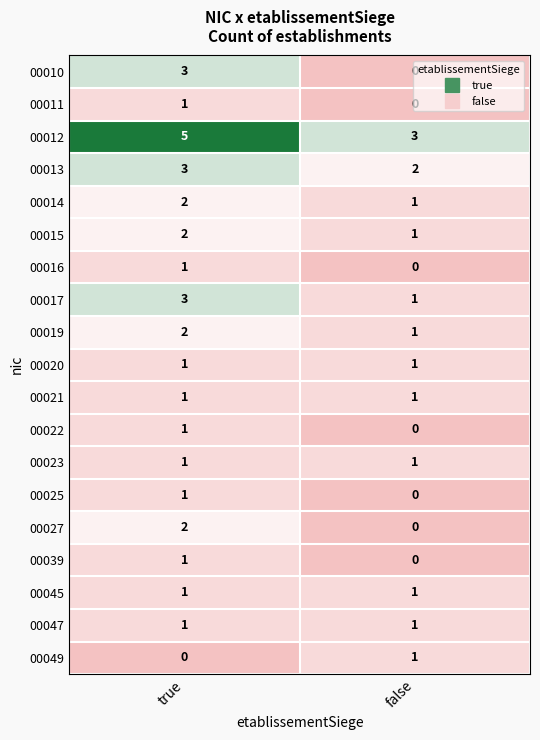

At which category is the sum across all series the highest?

true